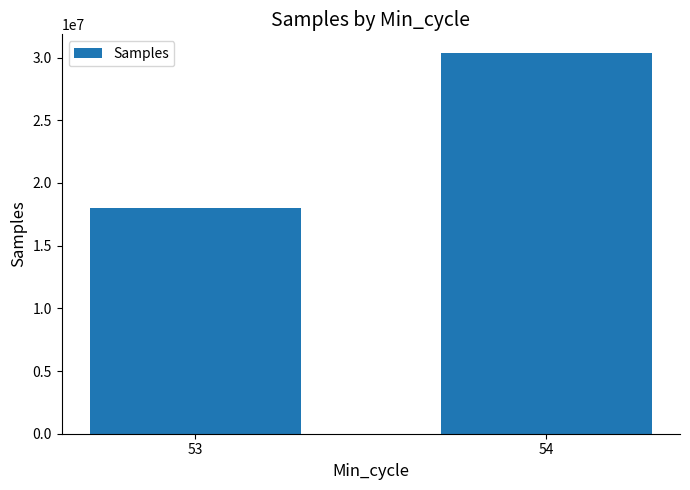

What is the change in value from 53 to 54?

+12340584